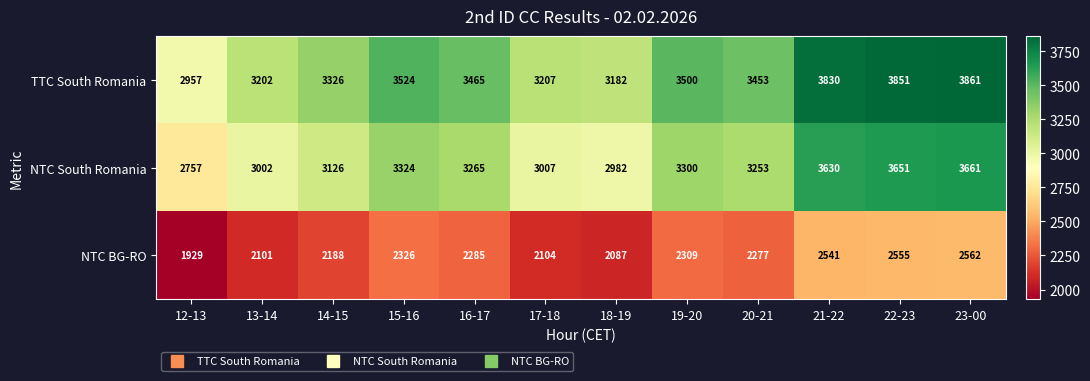

List the series in order of their peak value, highest first.

TTC South Romania, NTC South Romania, NTC BG-RO